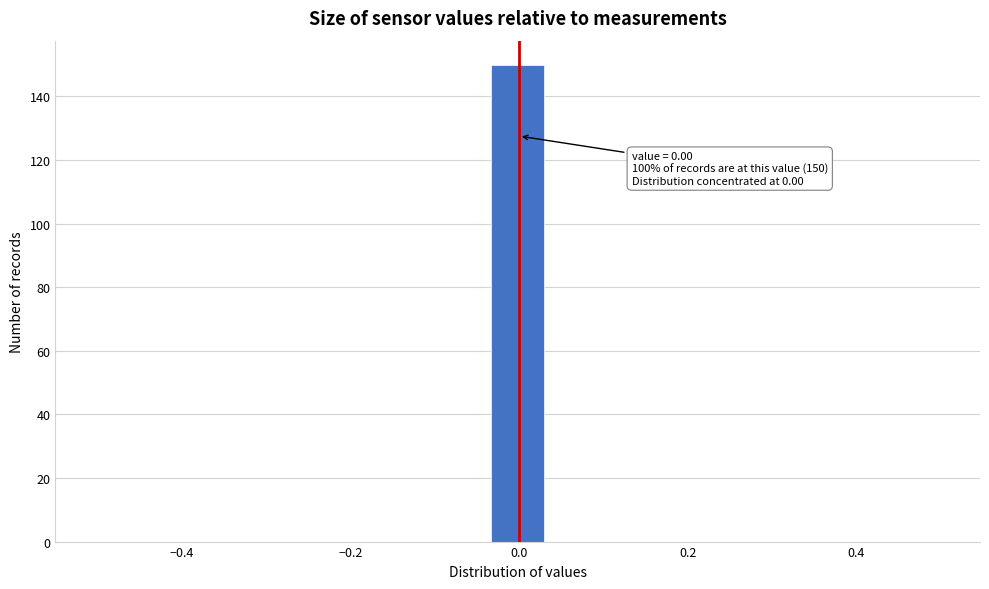

Around what value on the x-axis is the tallest bar? Give the approximate position of its centre, as read against the axis.

0.00